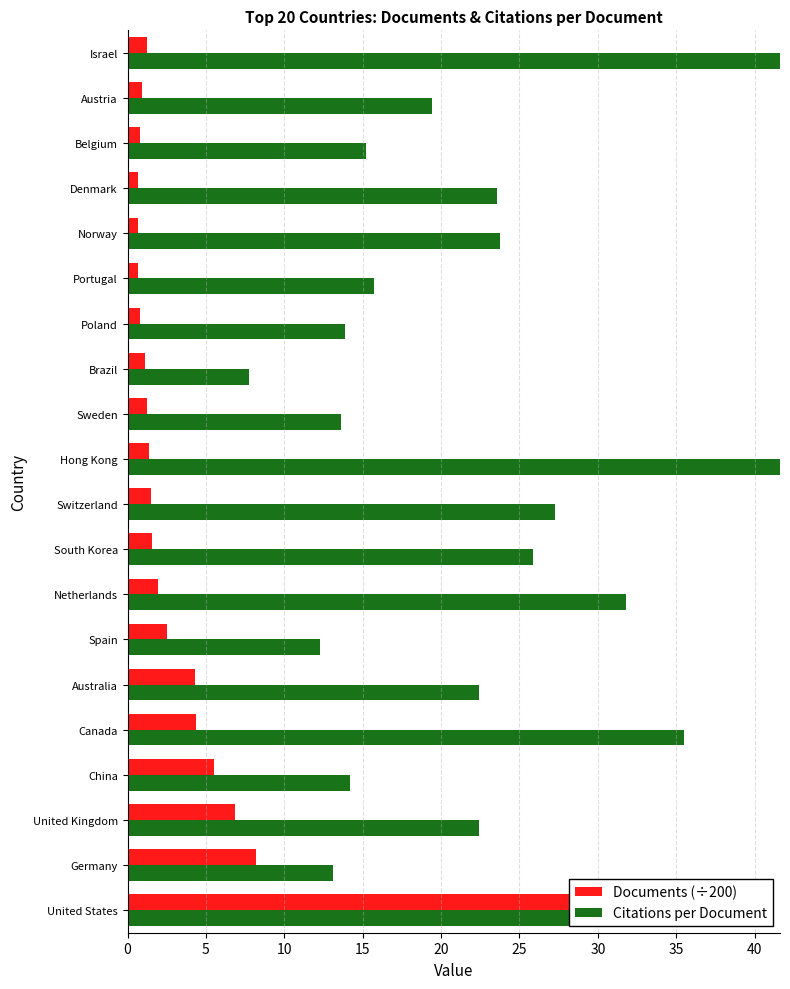

What is the difference between the highest and lowest values at Sweden?

12.3